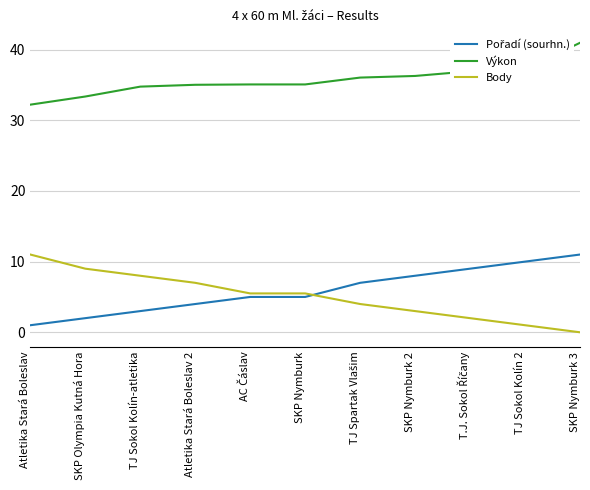

Is it true that Výkon equals 57.4 at TJ Sokol Kolín 2?

False